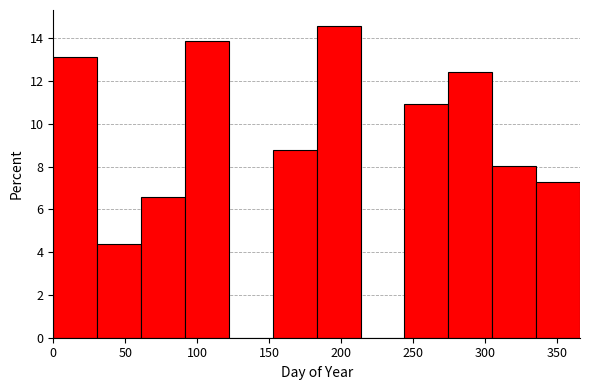

Reading left to right, transcribe this chart: for each bar, give the range it covers on the x-axis and its height. Neither the bar edges nor the heights are printed on the chart, so give them approximately, as read against the axes.

0.0 to 30.5: 13.2
30.5 to 61.0: 4.4
61.0 to 91.5: 6.6
91.5 to 122.0: 13.8
122.0 to 152.5: 0
152.5 to 183.0: 8.8
183.0 to 213.5: 14.6
213.5 to 244.0: 0
244.0 to 274.5: 11.0
274.5 to 305.0: 12.4
305.0 to 335.5: 8.0
335.5 to 366.0: 7.2